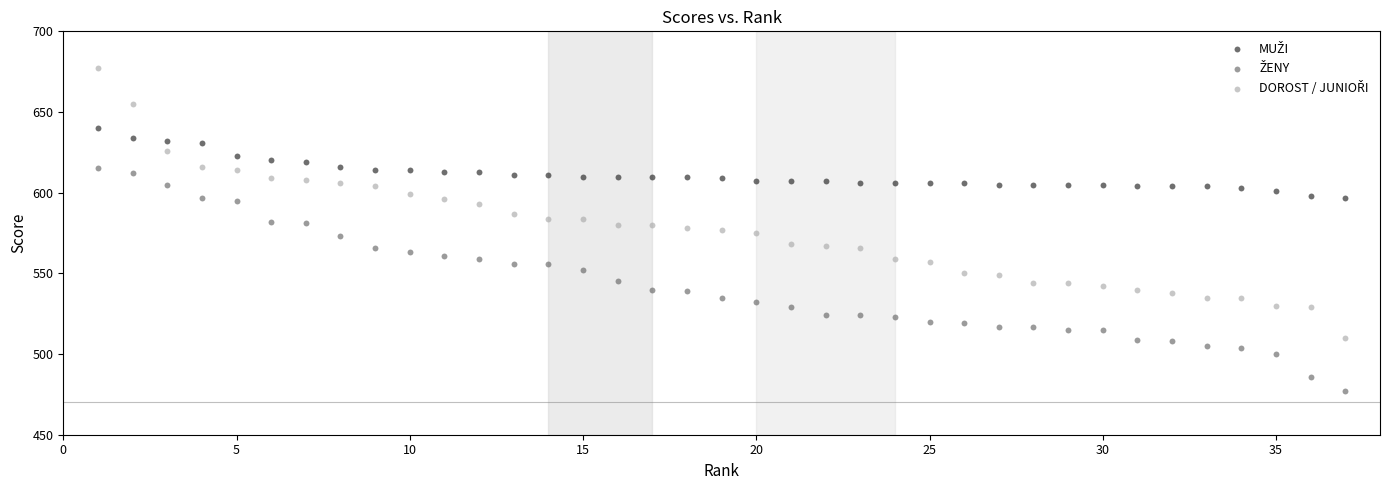

Across all data points, what is the range of Y values (max minus min)?

200